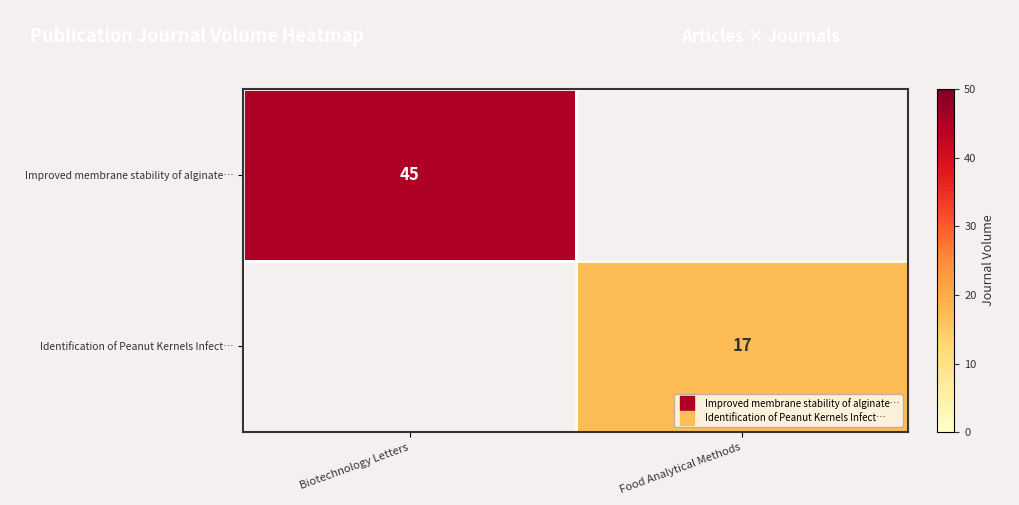

At how many categories does at least one series exceed 24?

1